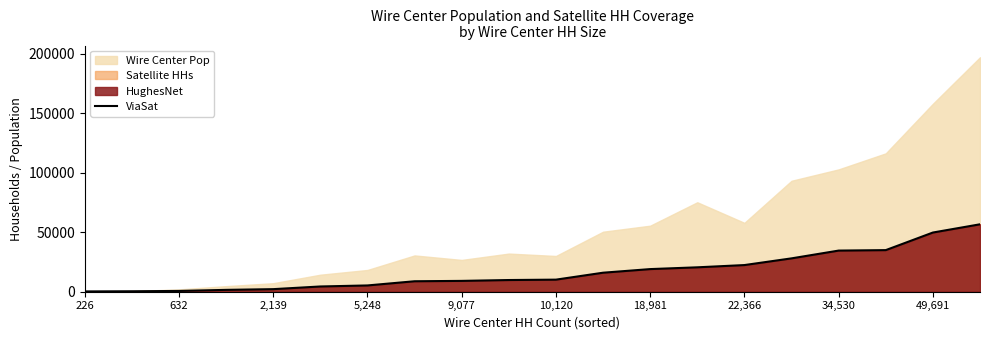

How many categories are shown in the chart?

20